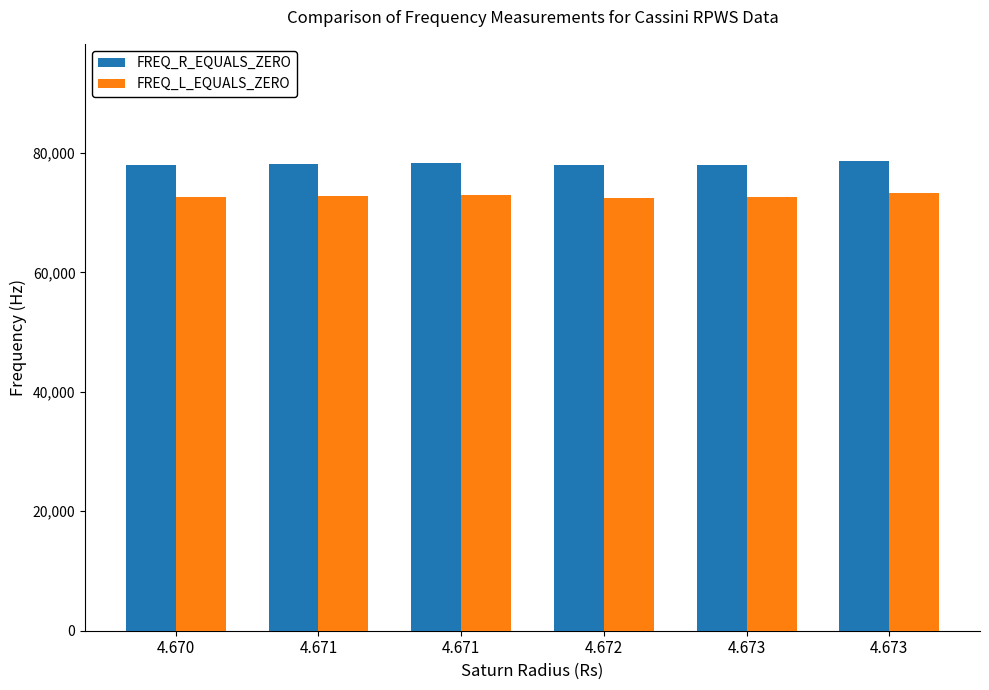

Which series has the widest spread of values?

FREQ_L_EQUALS_ZERO